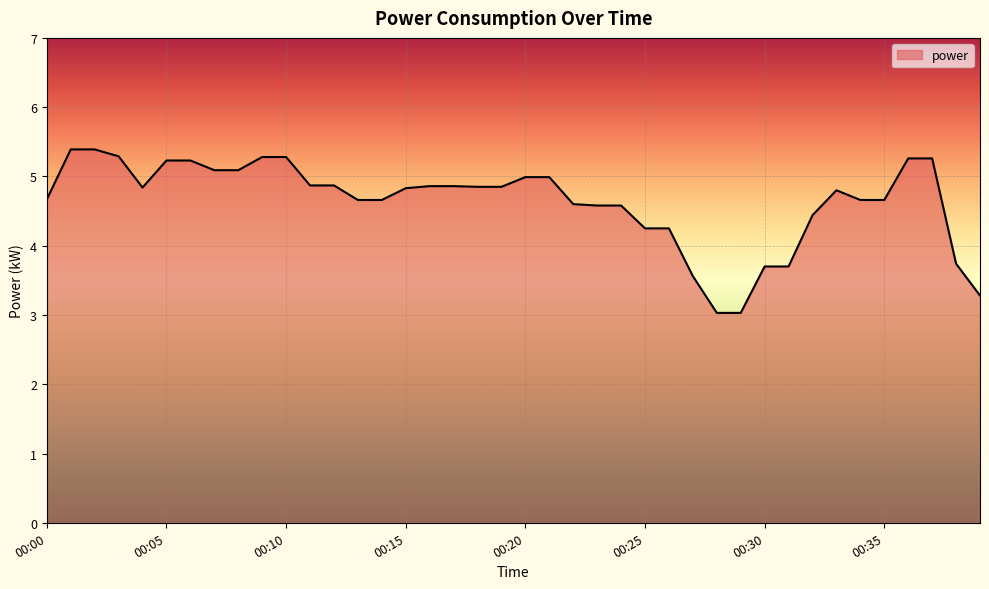

What is the difference between the maximum and minimum values?

2.4